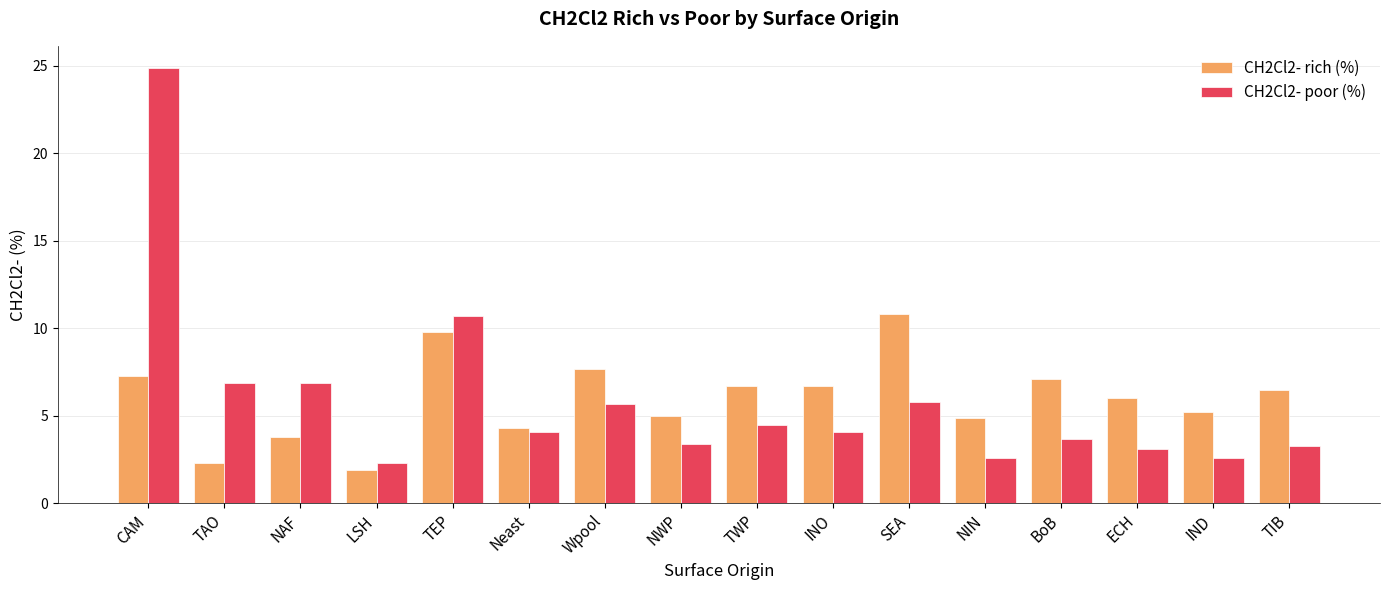

Is the value of CH2Cl2- rich (%) at LSH greater than the value of CH2Cl2- poor (%) at TAO?

No